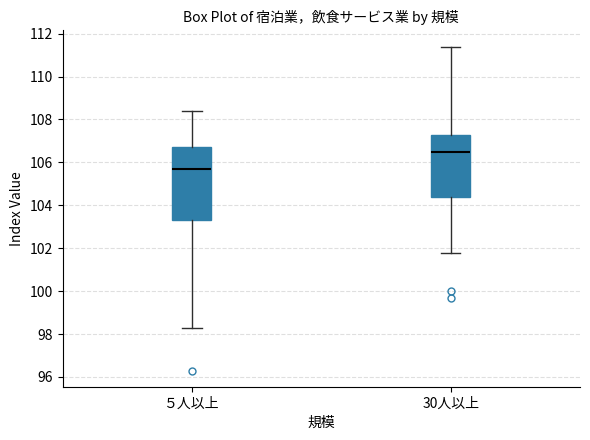

Reading left to right, transcribe this box plot: for each box, give where its median line is, the range the box spans, and where its two whiskers end, as read against the y-axis. The values are not printed on the chart, so give them approximately, as read against the axis.

５人以上: median 105.8, box 103.4 to 106.8, whiskers 98.4 to 108.4
30人以上: median 106.6, box 104.4 to 107.4, whiskers 101.8 to 111.4